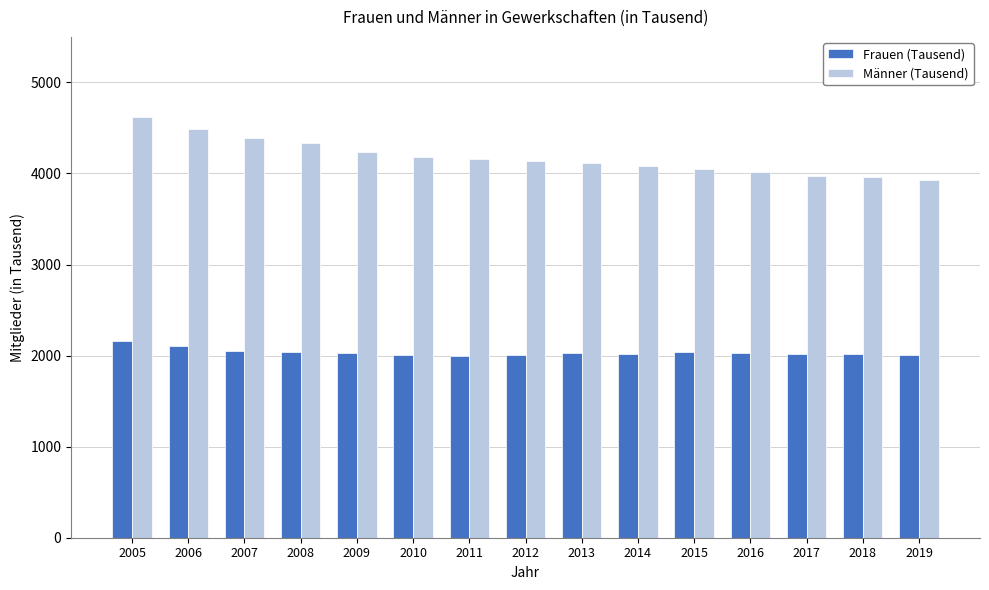

What is the value of the Frauen (Tausend) bar at the 5th from the left?

2027